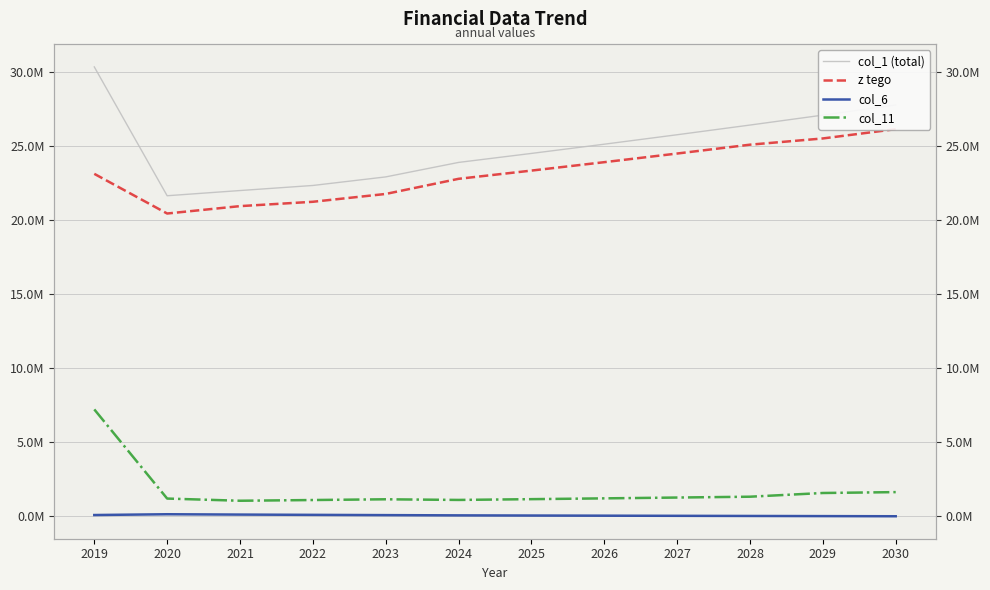

True or false: col_11 and col_1 (total) cross at least once.

False